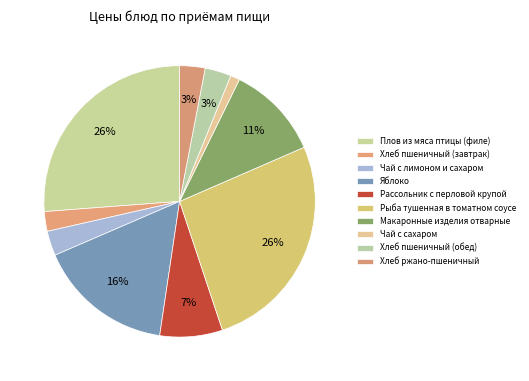

Do Плов из мяса птицы (филе) and Макаронные изделия отварные together represent more than half of the pie?

No